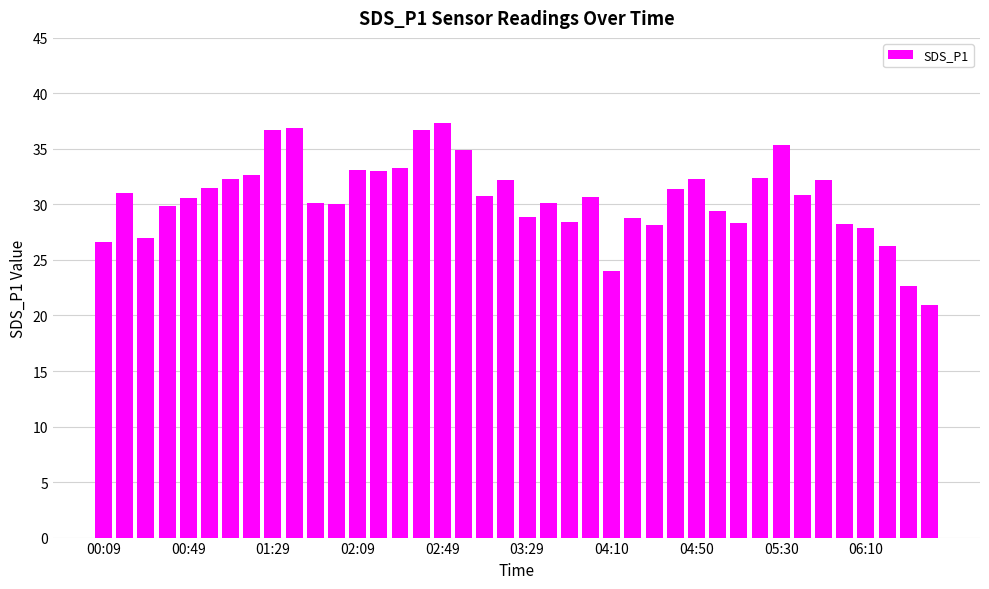

How many bars are there in total?

40